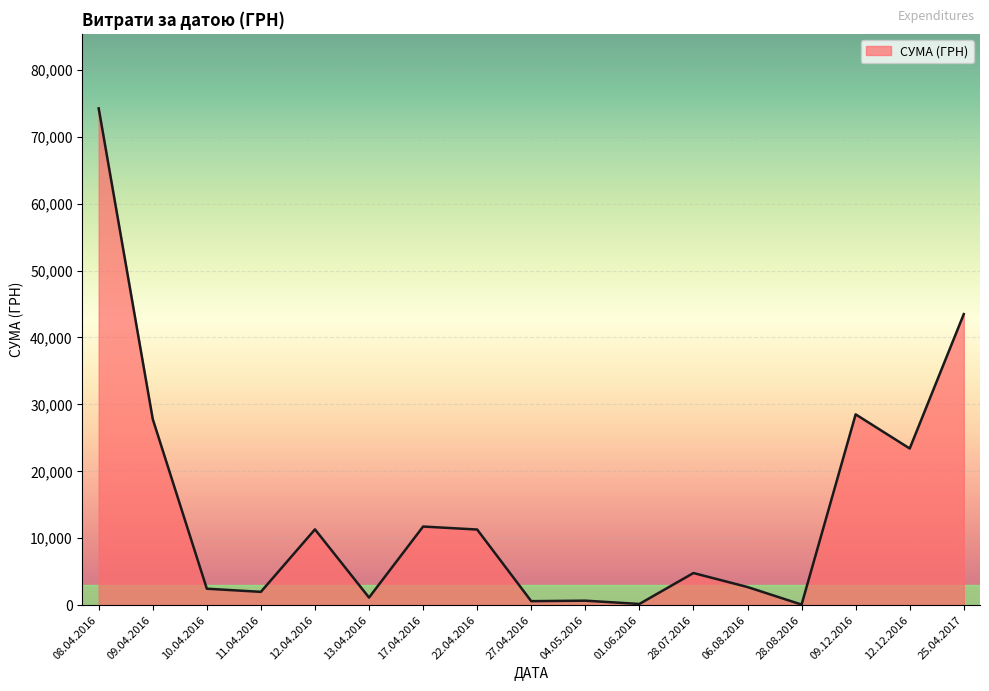

What is the difference between the values at 04.05.2016 and 12.04.2016?

10656.5